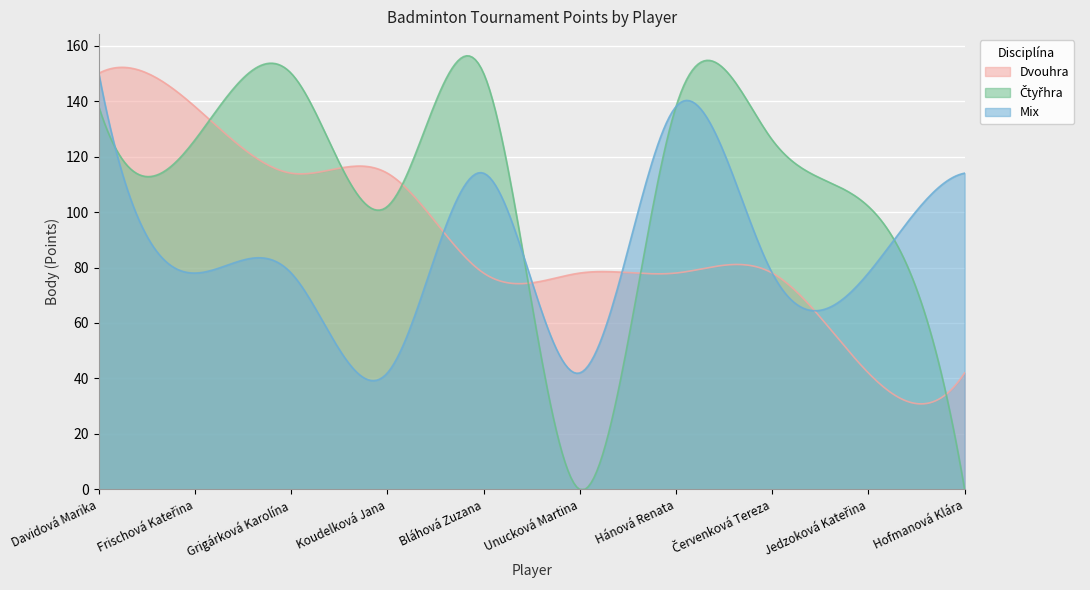

What is the difference between the Čtyřhra values at Frischová Kateřina and Jedzoková Kateřina?

24